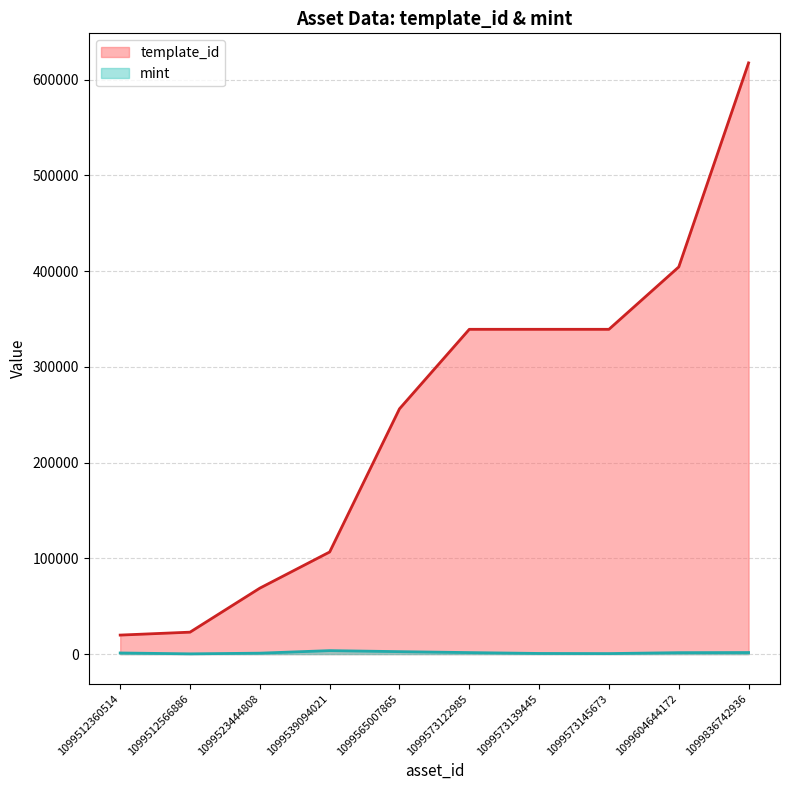

What is the greatest value displayed?

617504